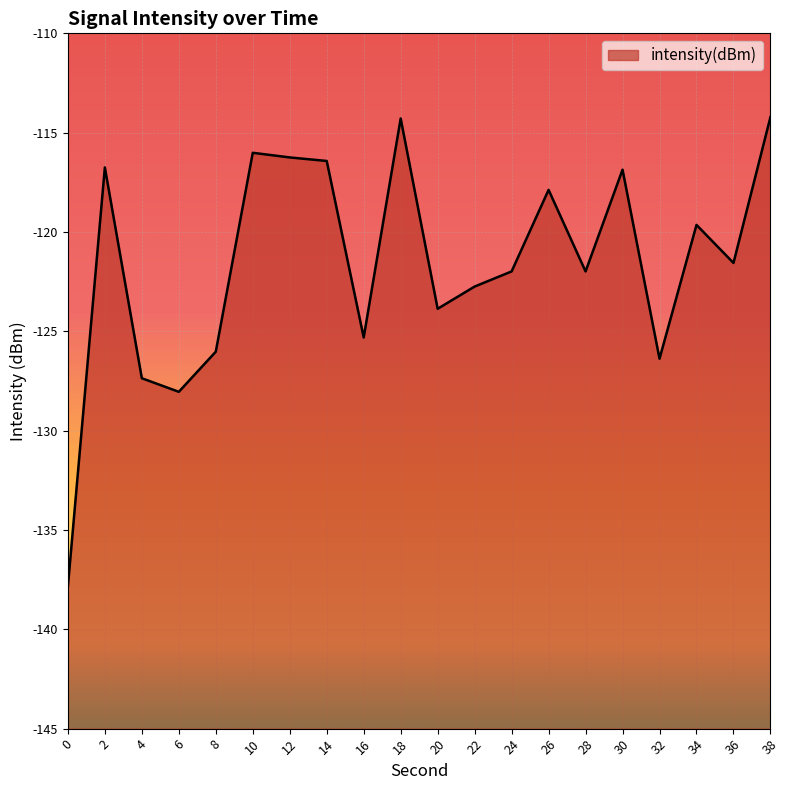

What is the change in value from 32 to 38?

+12.2